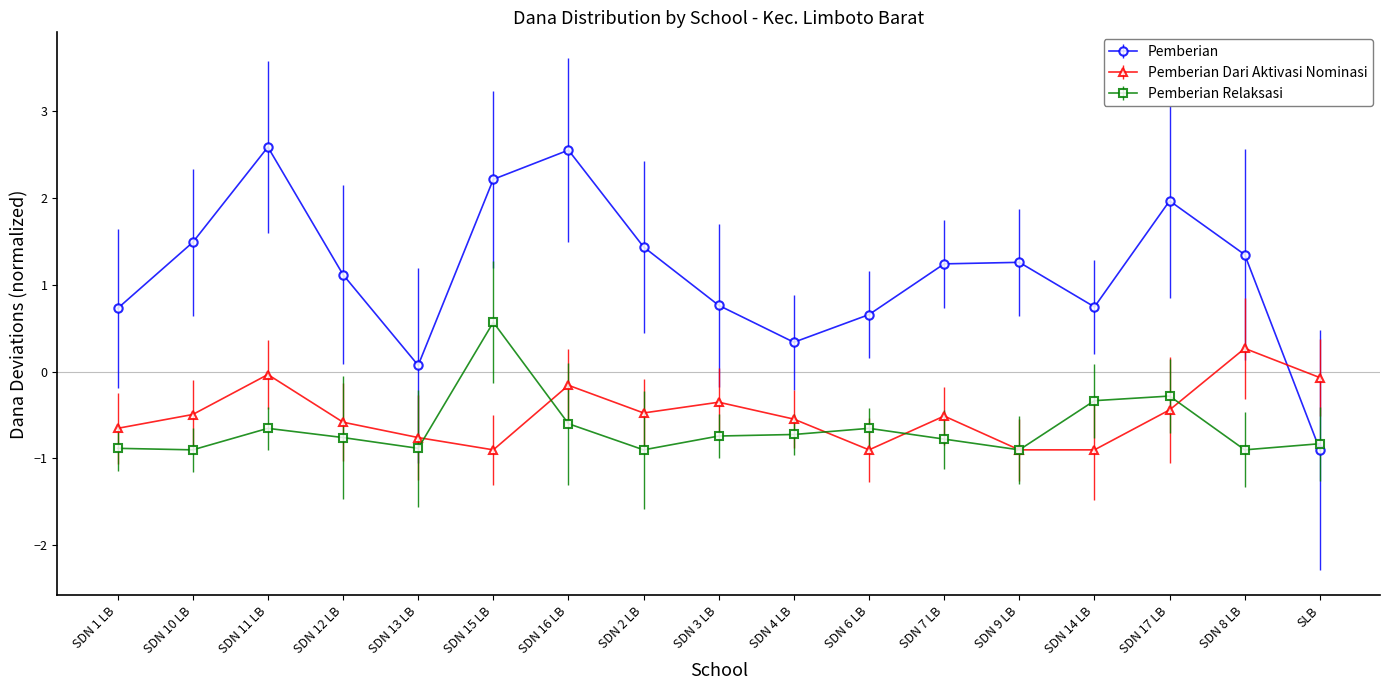

The value of Pemberian Dari Aktivasi Nominasi at SDN 9 LB is -0.2. True or false?

False